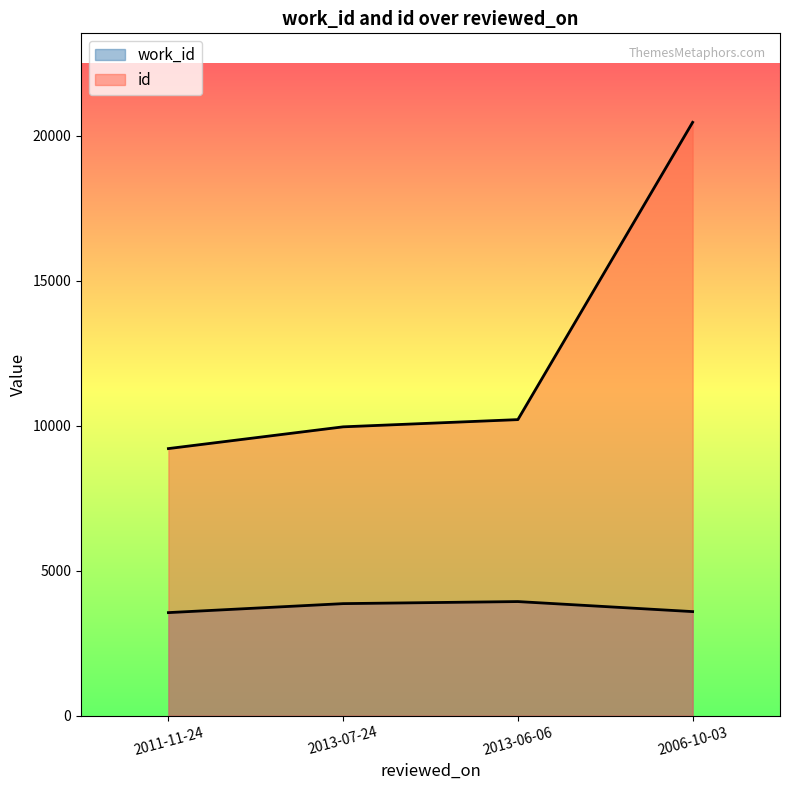

True or false: id and work_id intersect in this chart.

False